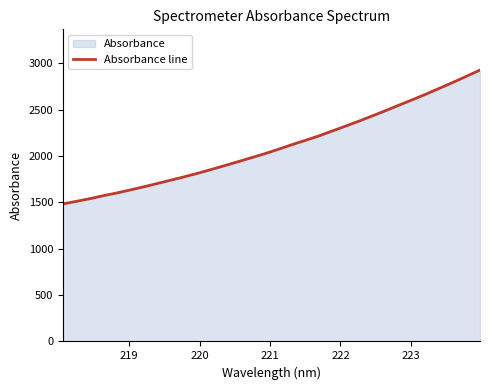

What is the difference between the maximum and minimum values?

1444.0